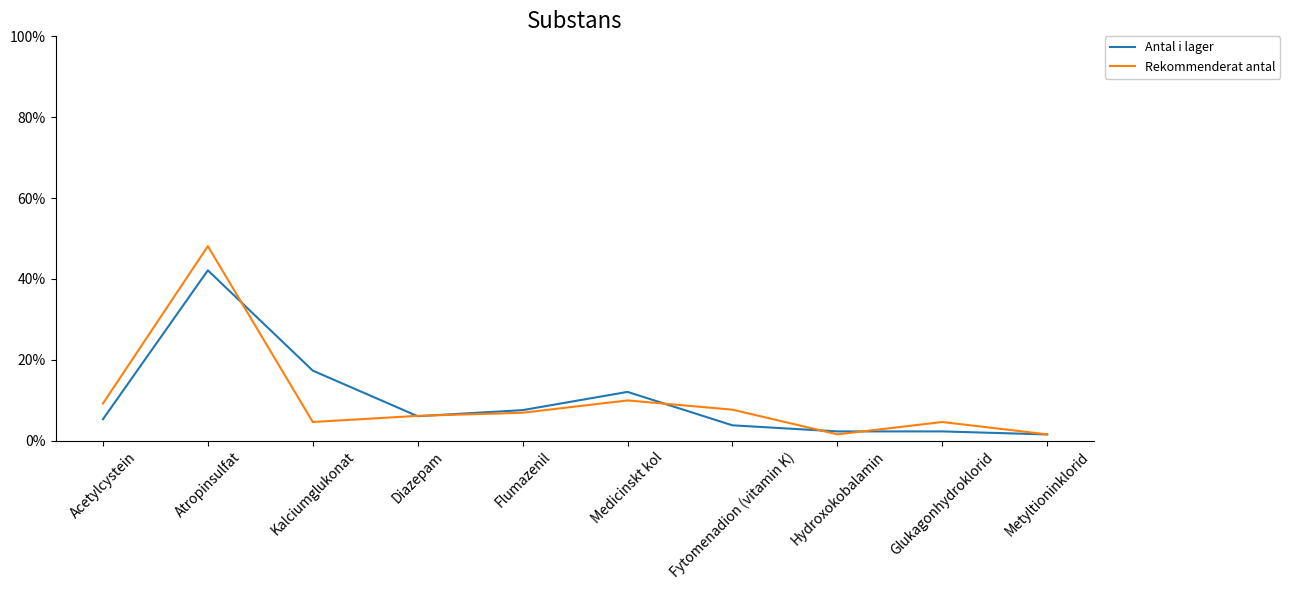

What are all the series names shown in the legend?

Antal i lager, Rekommenderat antal